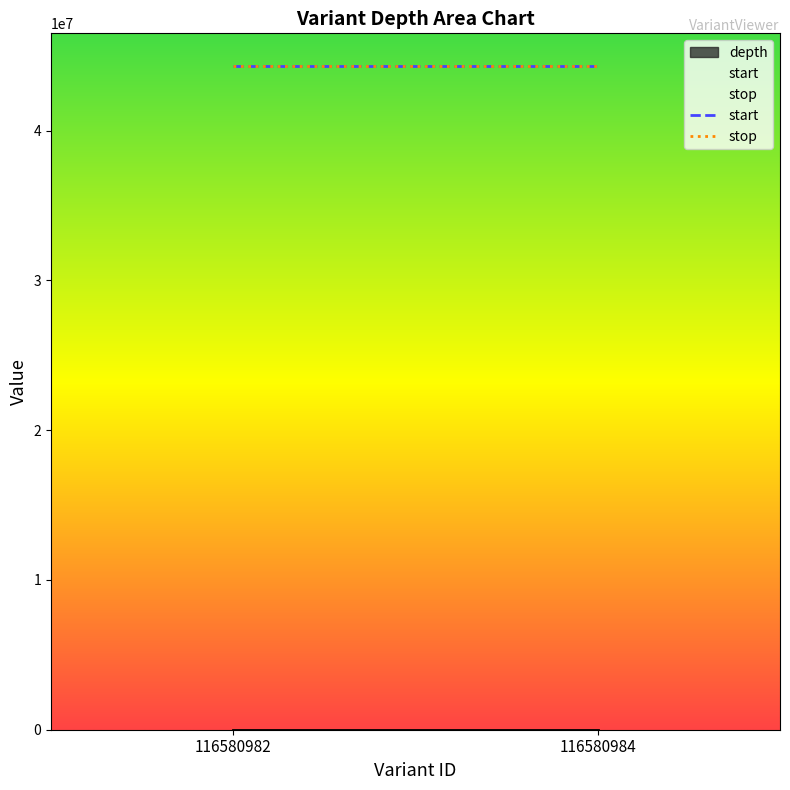

What is the minimum value shown in the chart?

19